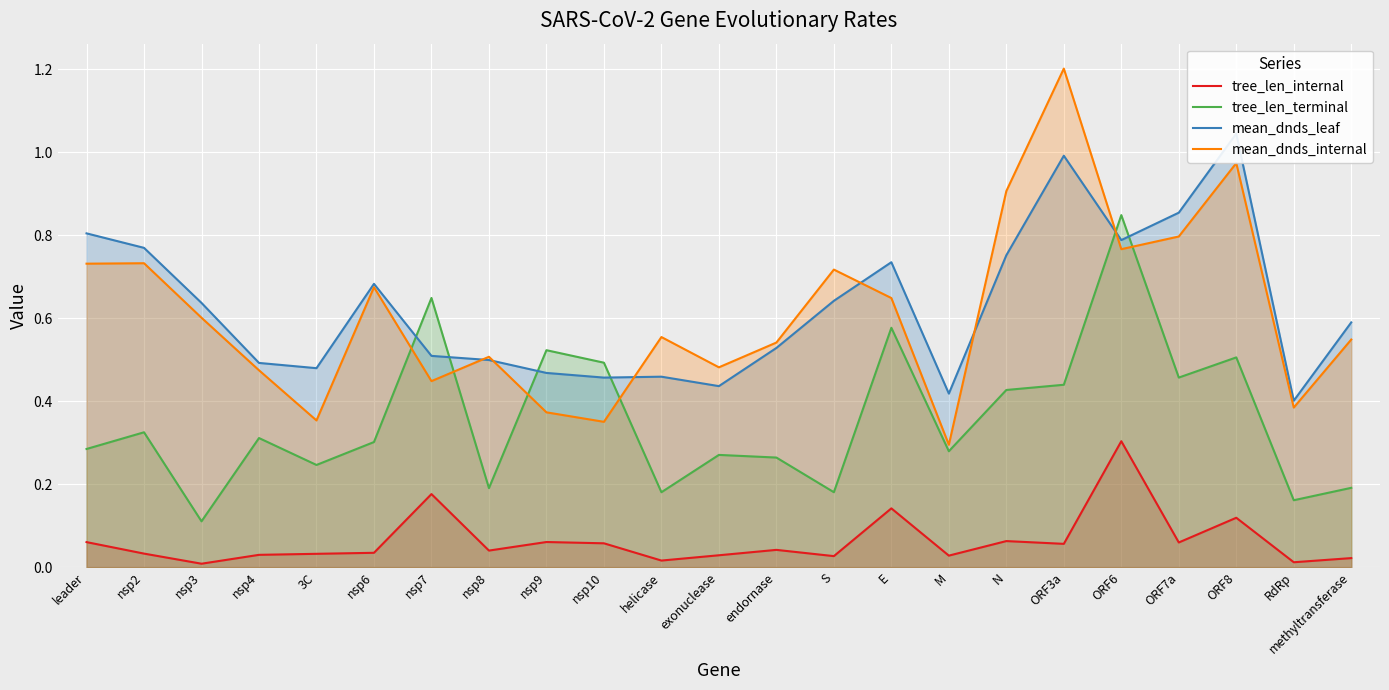

True or false: tree_len_terminal and tree_len_internal intersect in this chart.

False